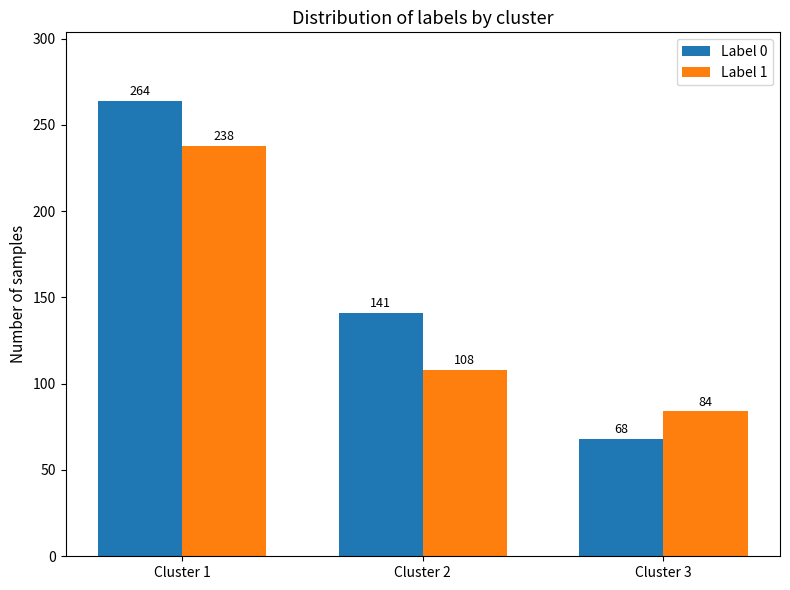

What is the spread (max minus min) of values at Cluster 2?

33